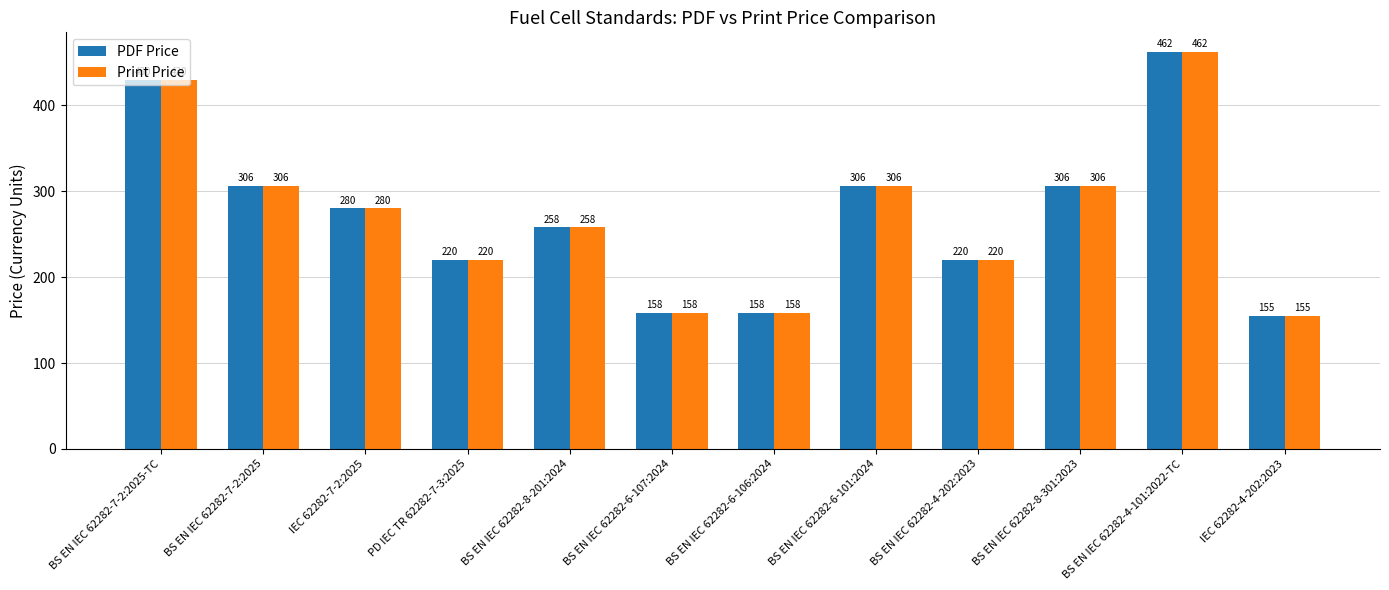

What is the label of the 6th bar from the right?

BS EN IEC 62282-6-106:2024